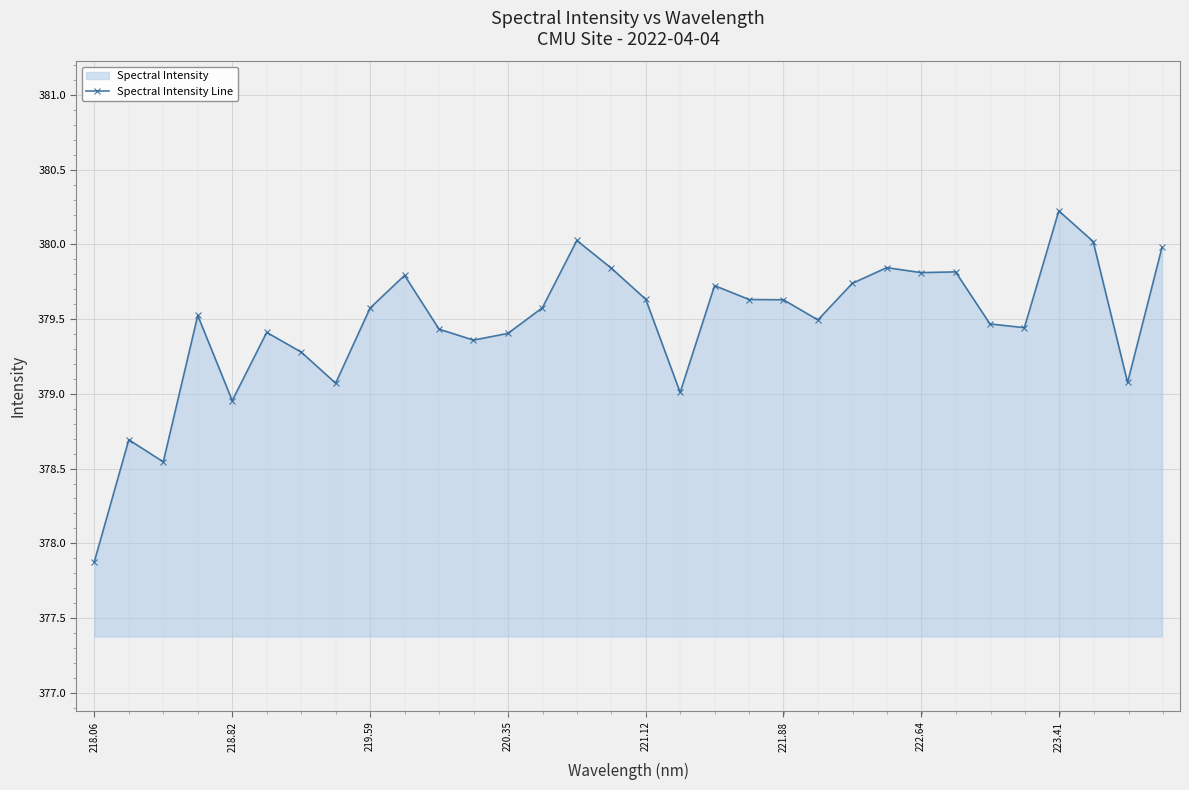

Reading left to right, list all the values displayed in this chart.

377.9	378.7	378.5	379.5	379.0	379.4	379.3	379.1	379.6	379.8	379.4	379.4	379.4	379.6	380.0	379.8	379.6	379.0	379.7	379.6	379.6	379.5	379.7	379.8	379.8	379.8	379.5	379.4	380.2	380.0	379.1	380.0